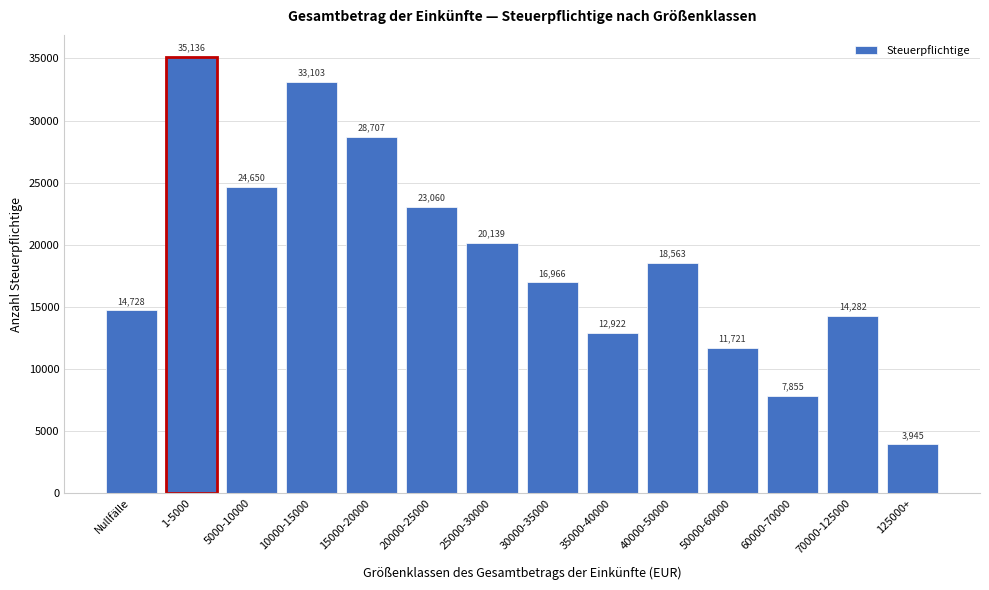

Reading left to right, what are all the values shown in this chart?

Nullfälle=14728	1-5000=35136	5000-10000=24650	10000-15000=33103	15000-20000=28707	20000-25000=23060	25000-30000=20139	30000-35000=16966	35000-40000=12922	40000-50000=18563	50000-60000=11721	60000-70000=7855	70000-125000=14282	125000+=3945